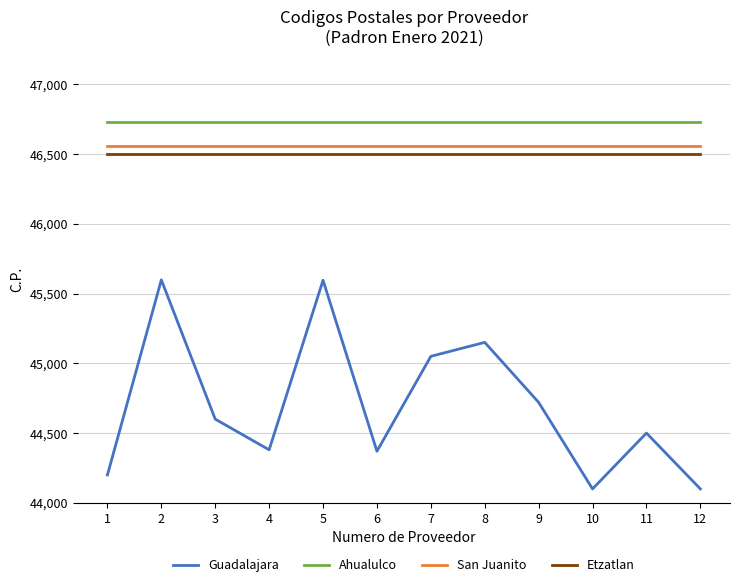

What is the highest value of the San Juanito series?

46560